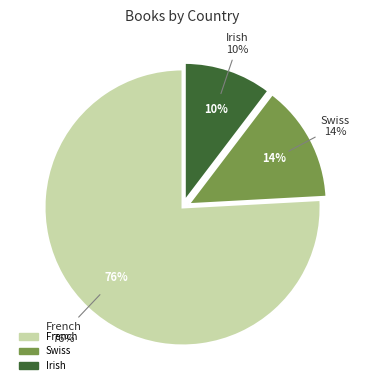

What percentage is the Swiss slice, to the nearest percent?

14%